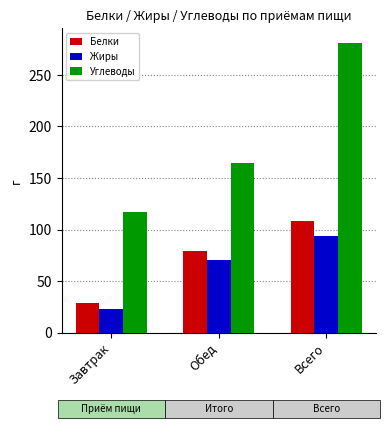

What is the sum of the Жиры values at Завтрак and Всего?

116.4